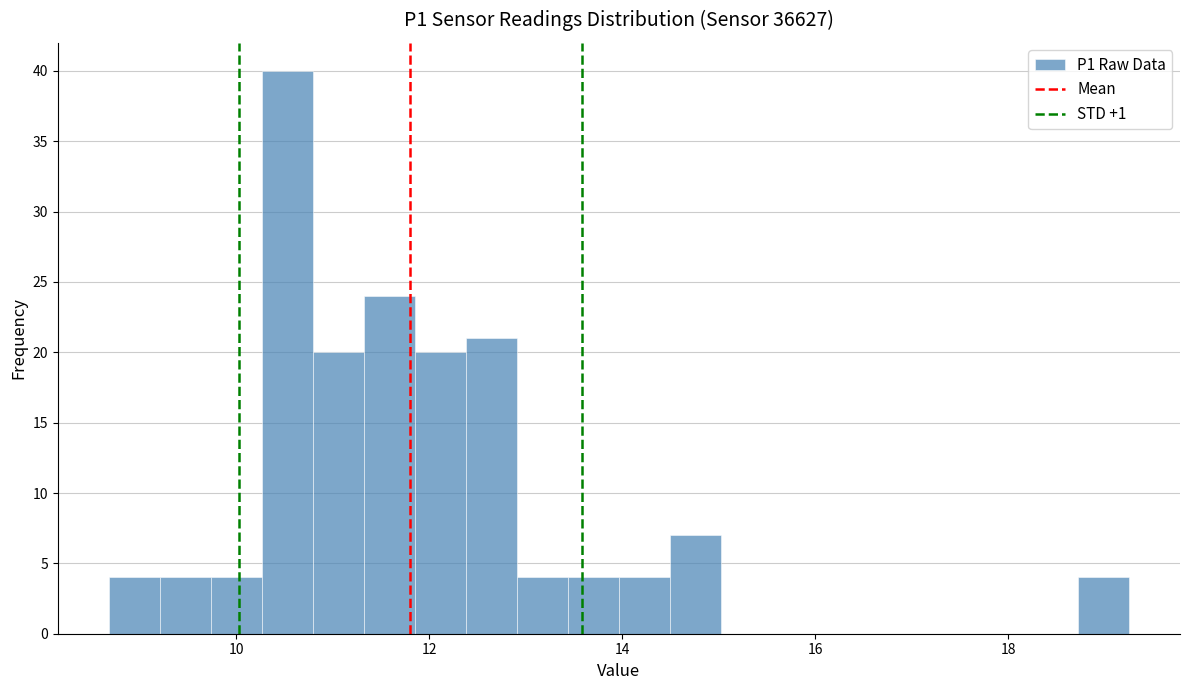

Read against the x-axis, roughly where is the centre of the tallest bar?

10.6